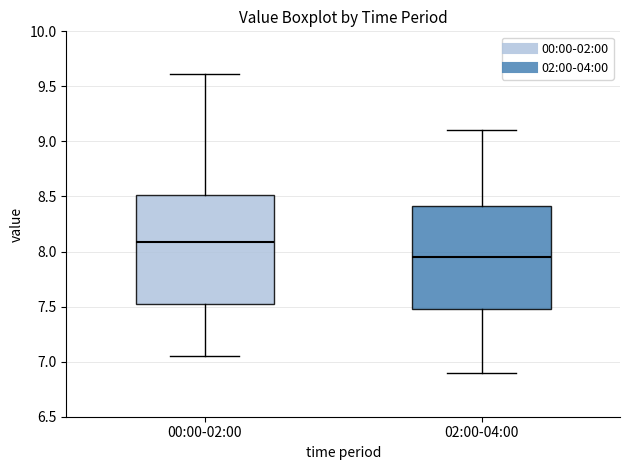

Comparing the boxes themselves (not the whiskers), which one is the tallest?

00:00-02:00